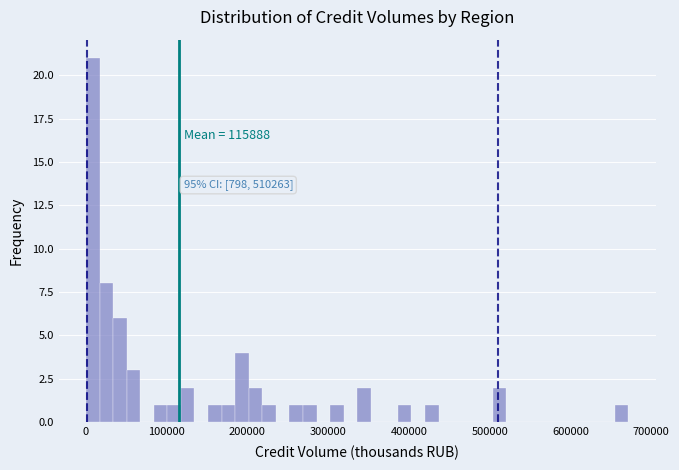

Read against the x-axis, roughly where is the centre of the tallest bar?

10000